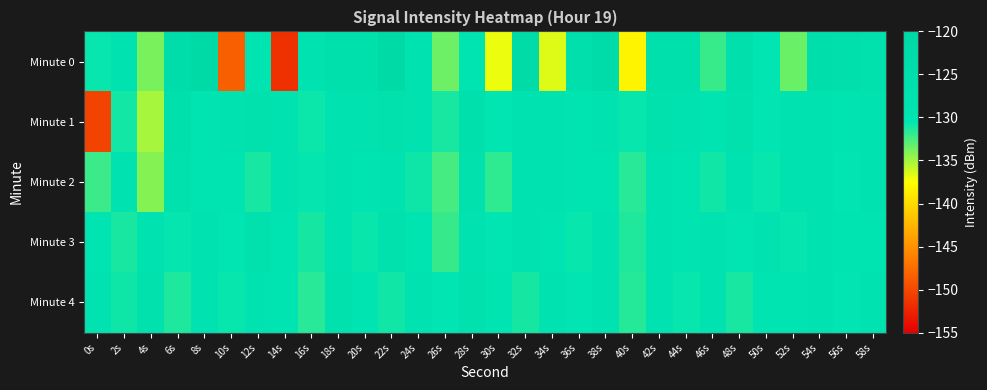

How many data points does each series have?

30